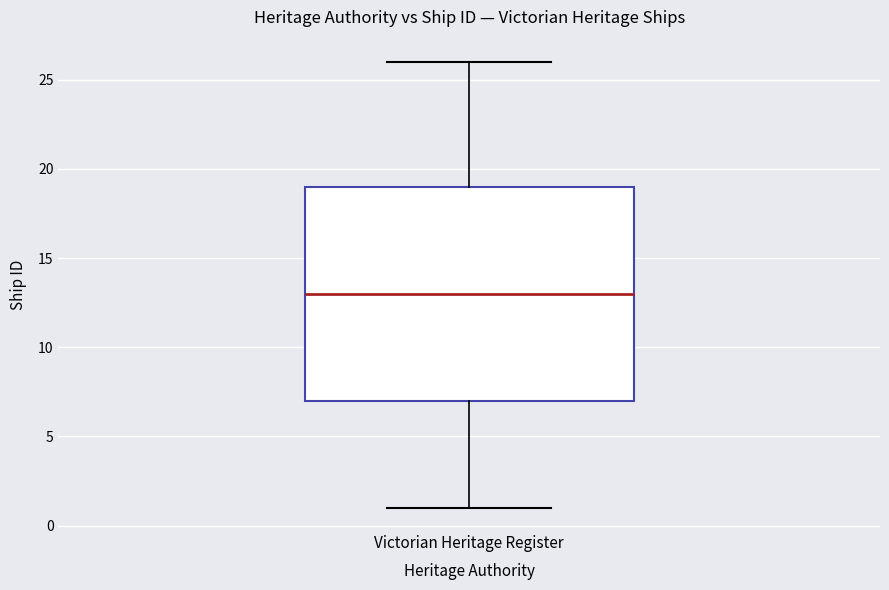

Transcribe this box plot: give where the median line is, the range the box spans, and where the two whiskers end, as read against the y-axis. The values are not printed on the chart, so give them approximately, as read against the axis.

median 13, box 7 to 19, whiskers 1 to 26